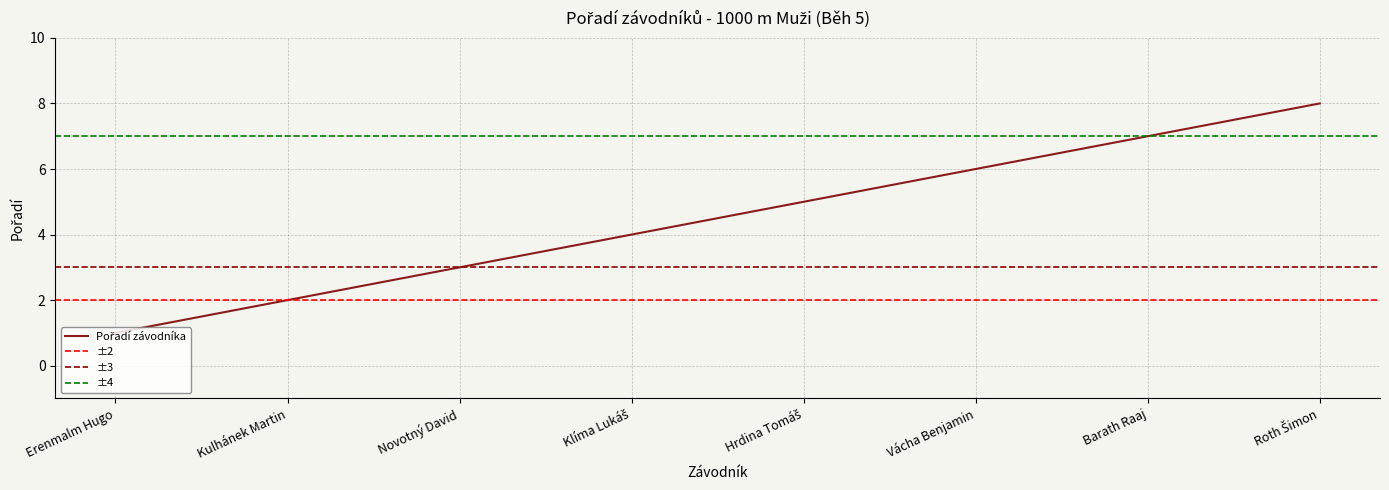

Reading right to left, extract all data points from this chart.

8	7	6	5	4	3	2	1